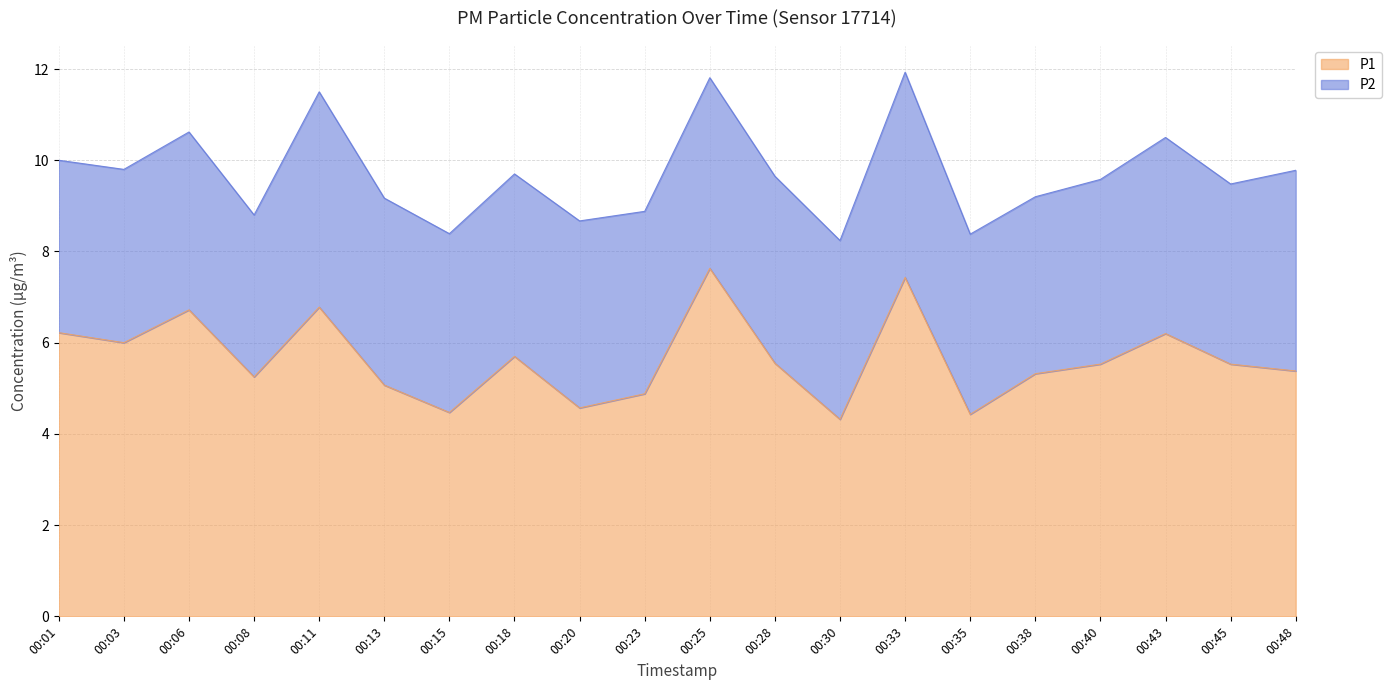

How many lines are shown in the chart?

2